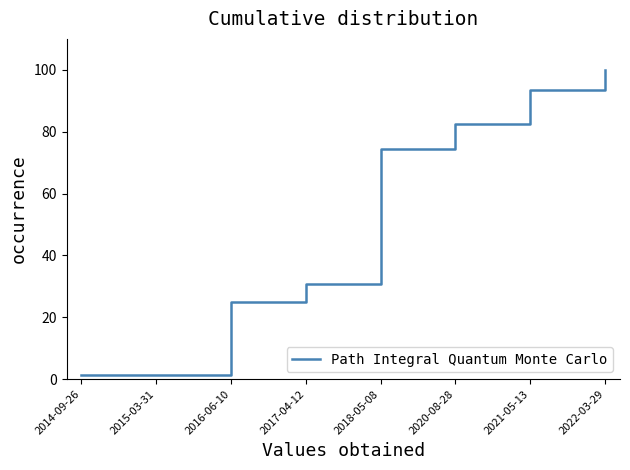

What position from the left is 2017-04-12?

4